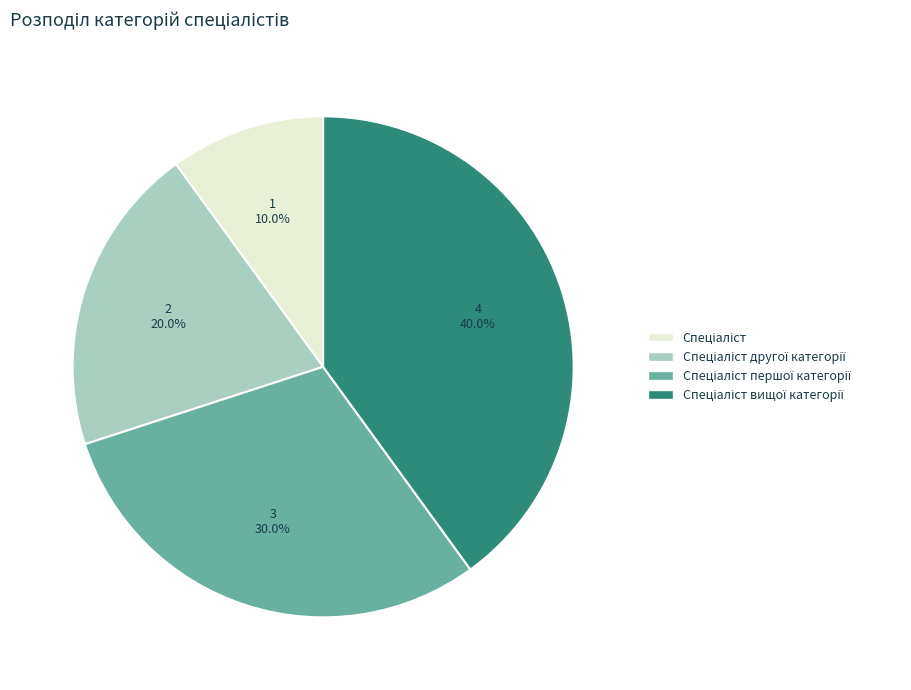

Is there any slice that represents more than half of the pie?

No